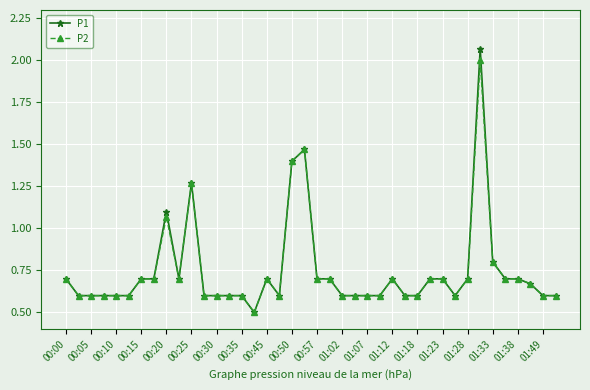

What is the highest value of the P2 series?

2.0